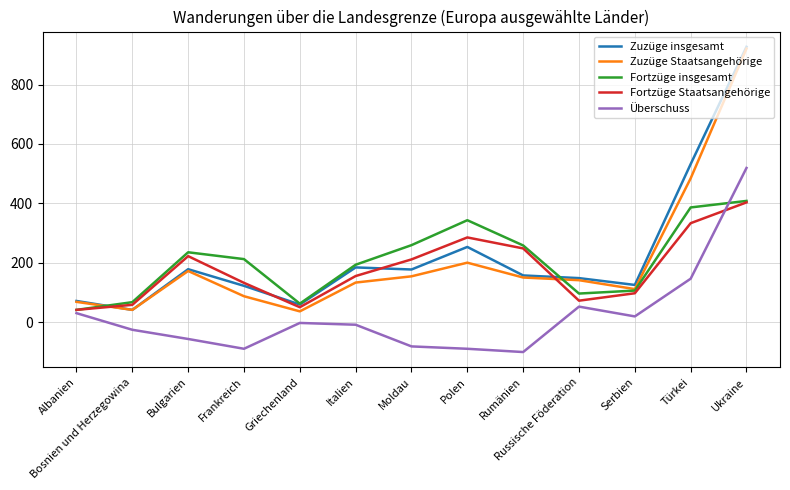

What is the average value of the Fortzüge Staatsangehörige series?

177